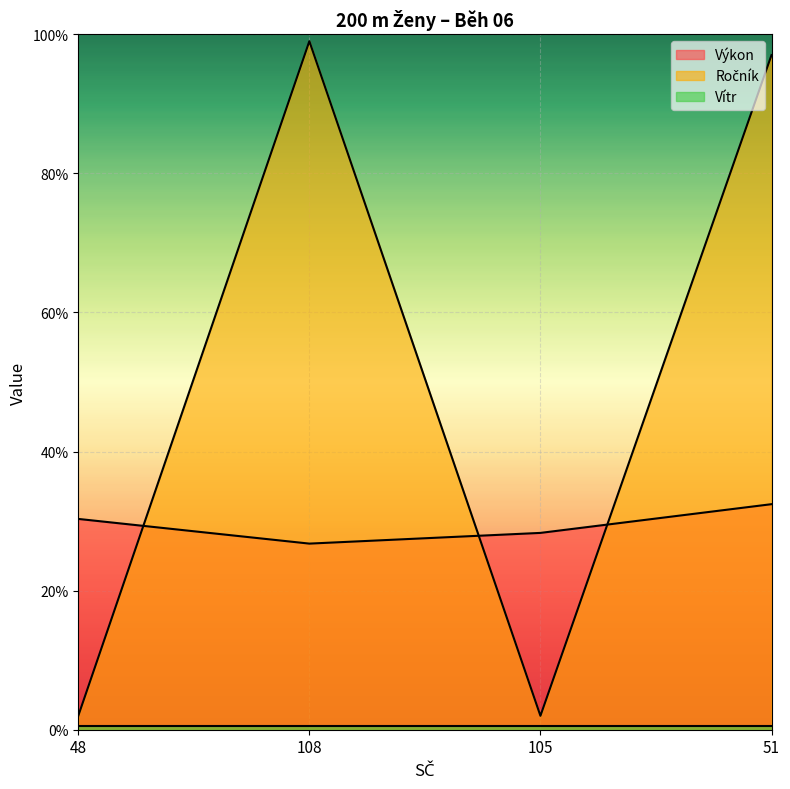

What position from the right is 51?

1